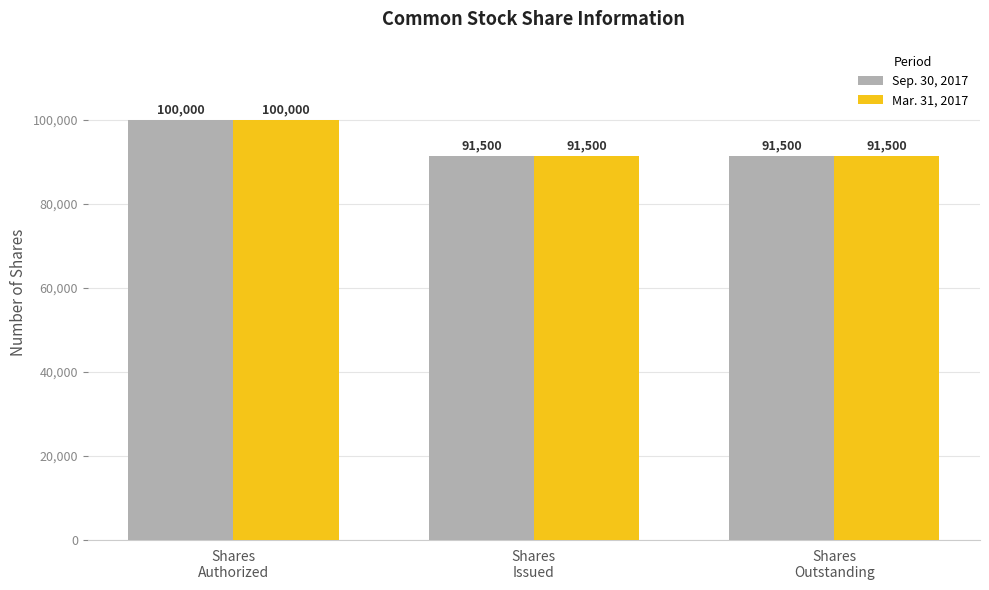

Is it true that Mar. 31, 2017 equals 91500 at Shares
Issued?

True